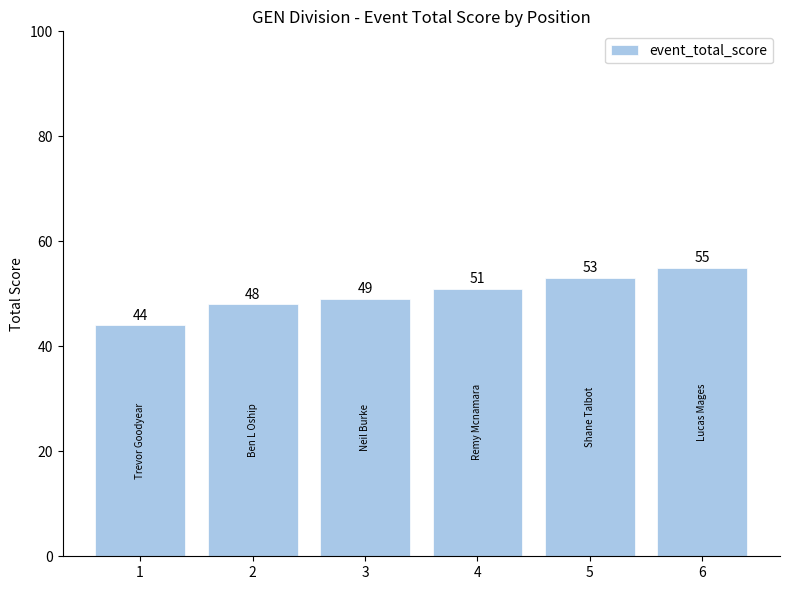

Are the bars horizontal?

No